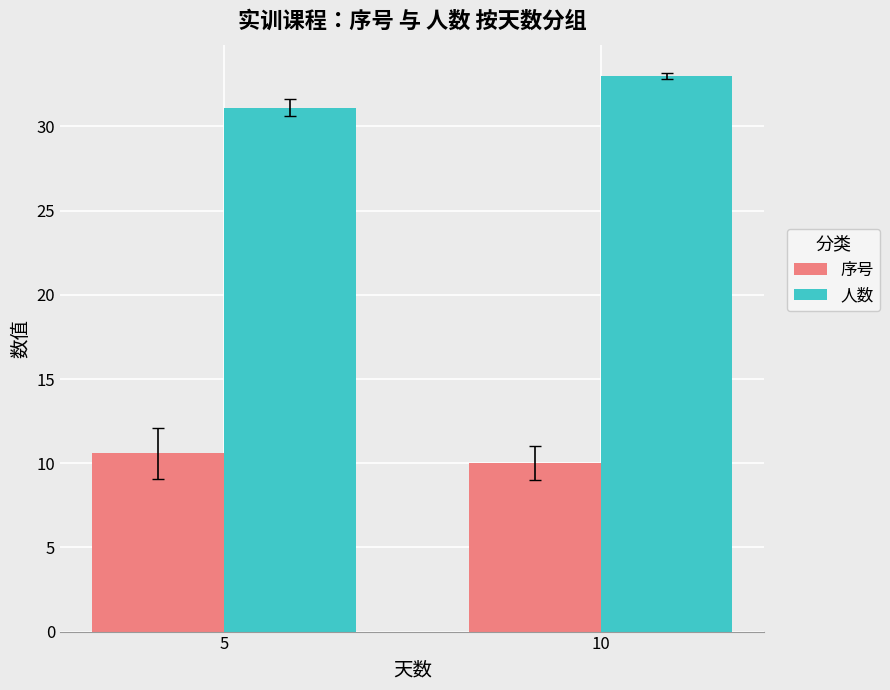

How many data points in 序号 are above 10?

1